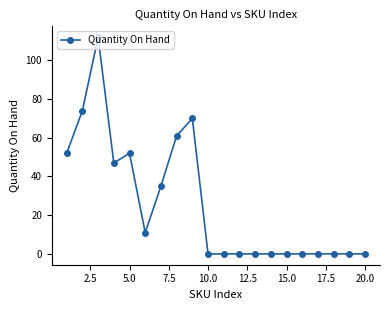

What is the difference between the second highest and second lowest values?

74